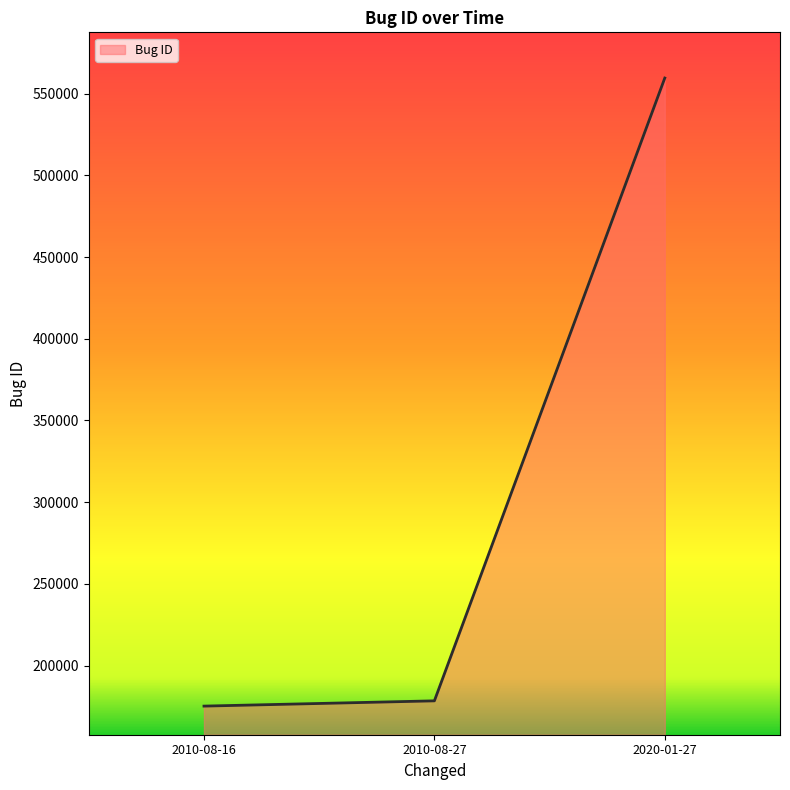

How many distinct data groups are displayed?

1